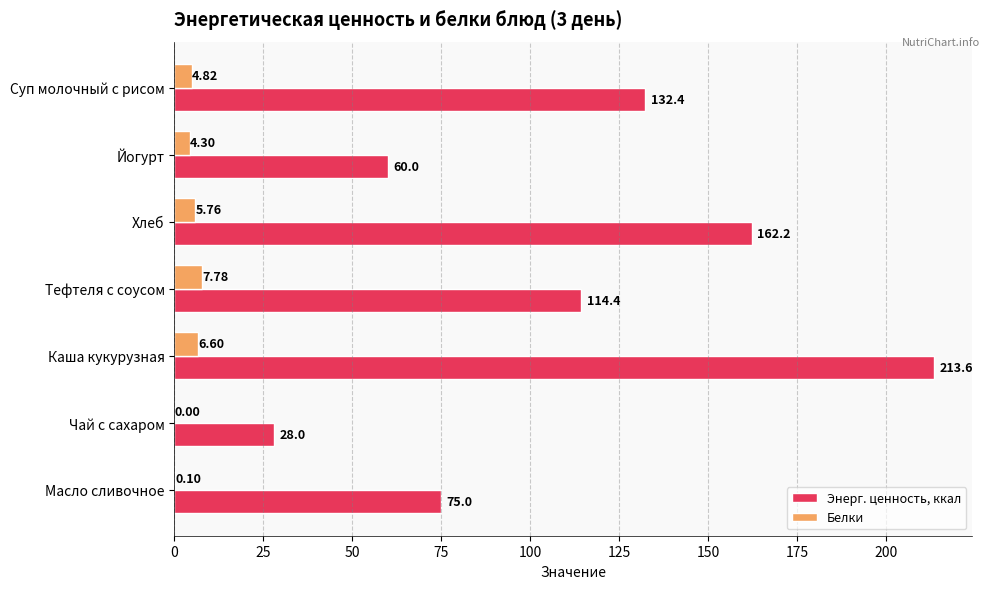

Which label corresponds to the largest value in the chart?

Каша кукурузная